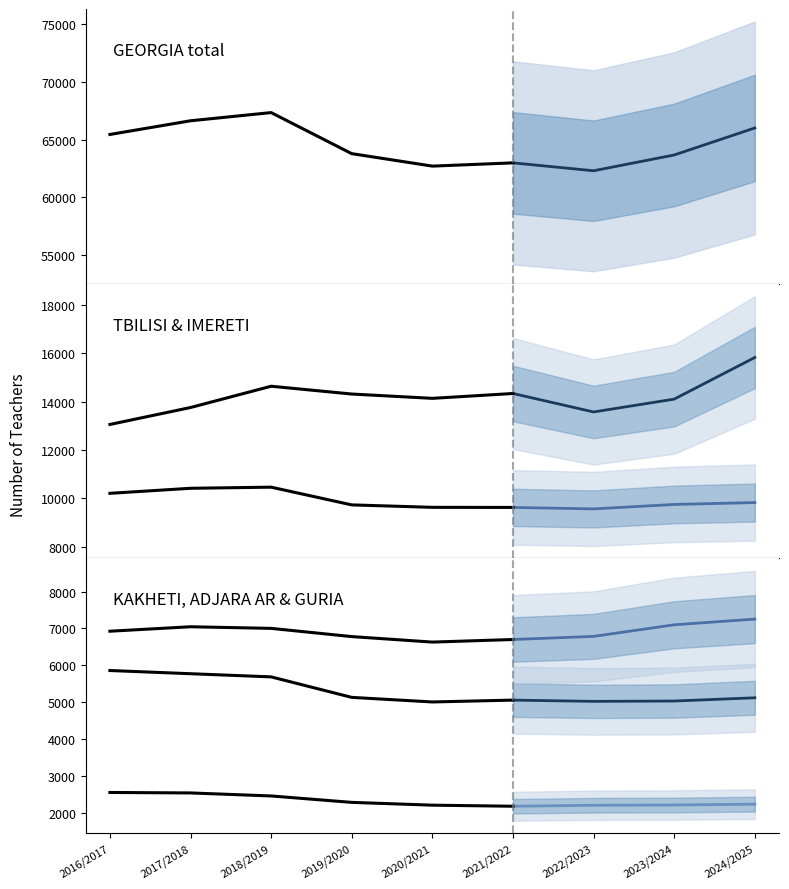

True or false: IMERETI and ADJARA AR cross at least once.

False